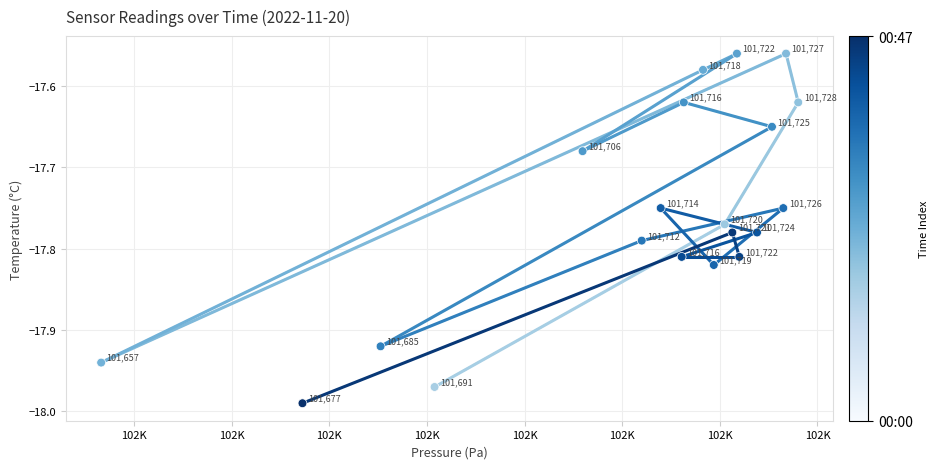

What is the range of Y values (max minus min)?

0.4